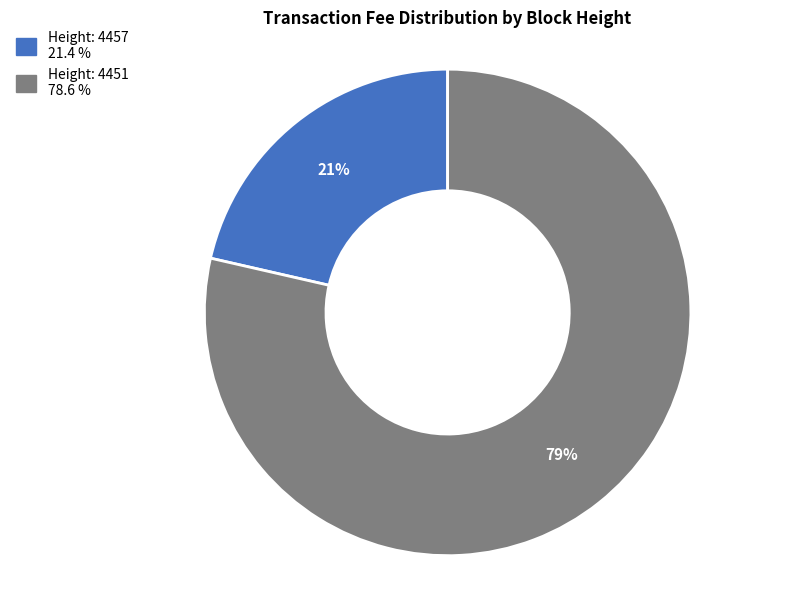

To the nearest percent, what is the average slice percentage?

50%